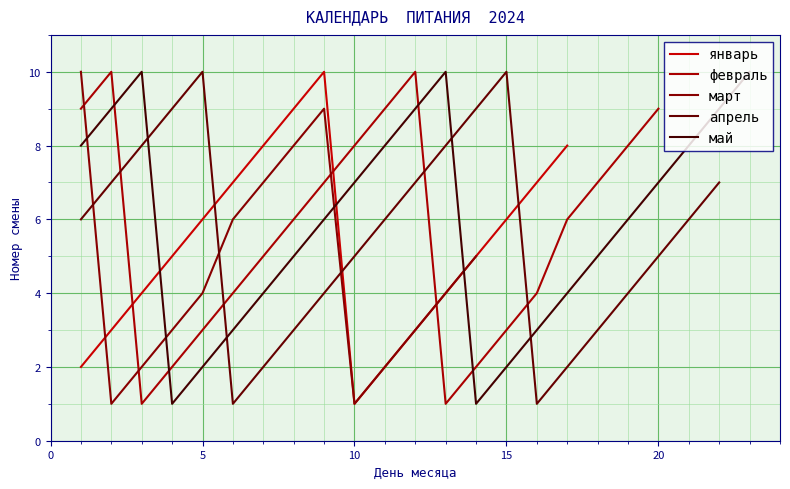

The value of май at 10 is 9. True or false?

False